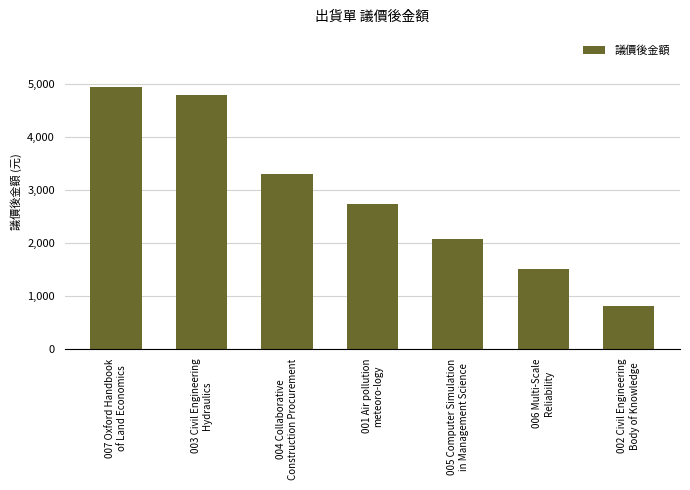

Is it true that the value at 005 Computer Simulation
in Management Science is 3360?

False